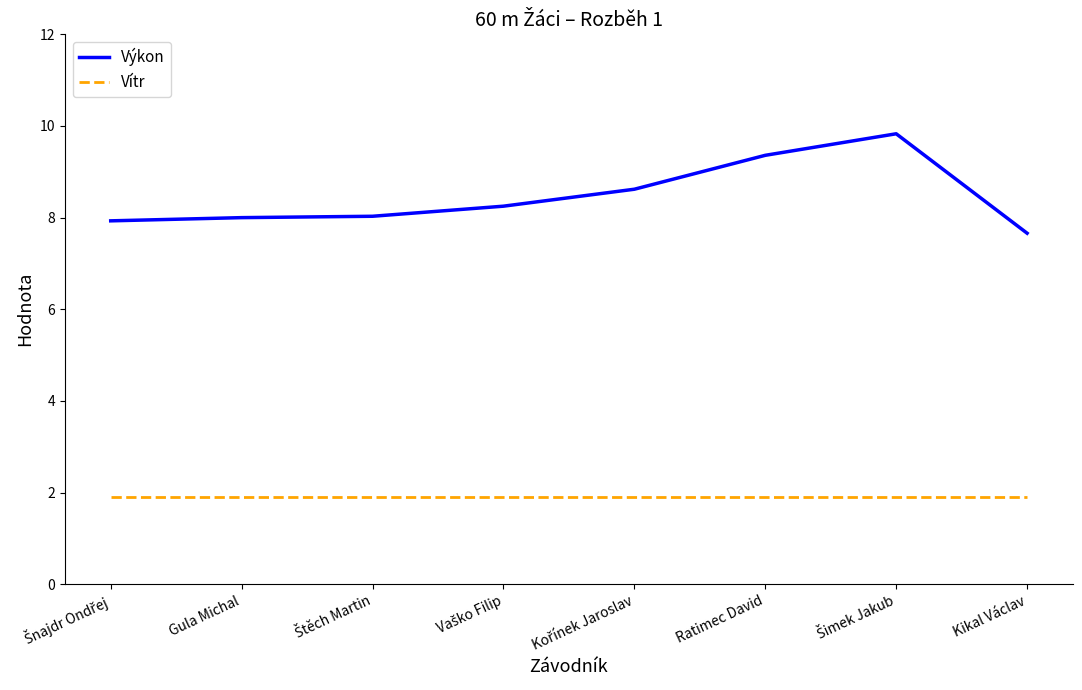

What is the difference between the second highest and second lowest values in the Výkon series?

1.4